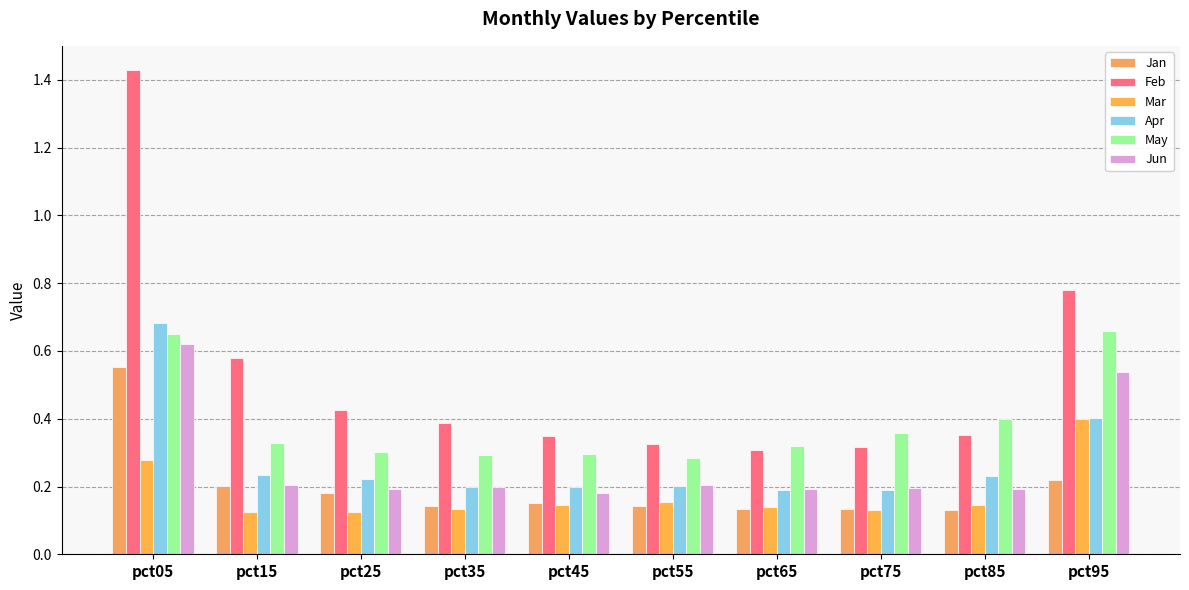

Does the chart contain any negative values?

No